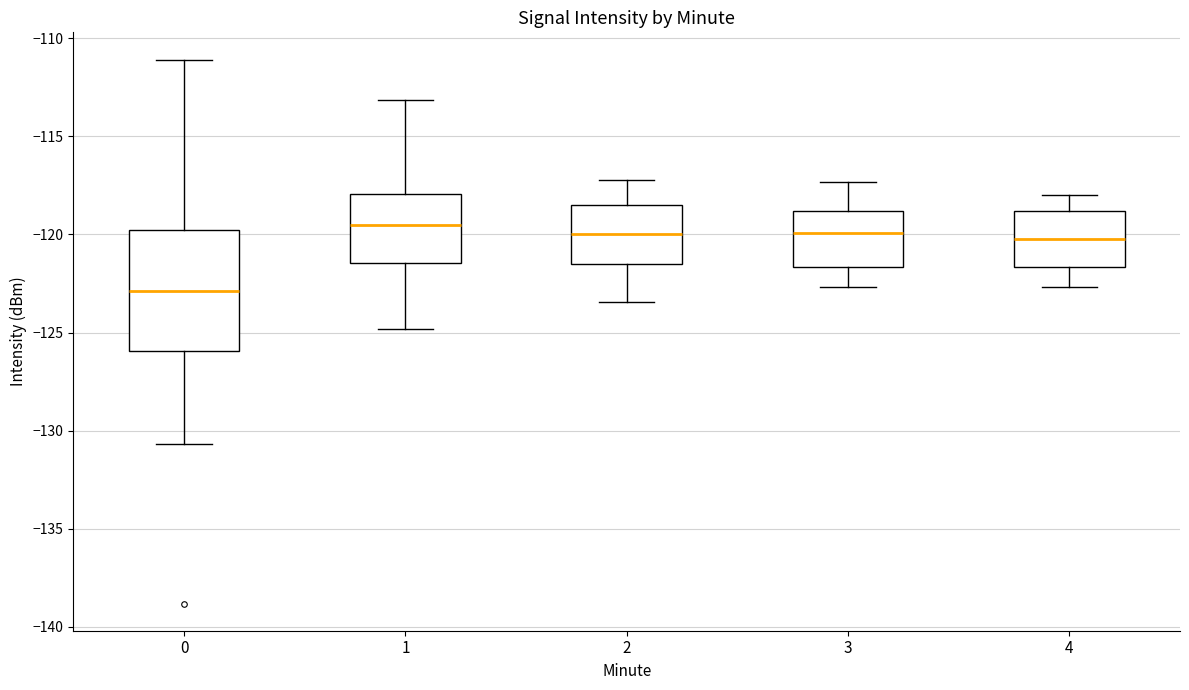

Reading left to right, transcribe this box plot: for each box, give where its median line is, the range the box spans, and where its two whiskers end, as read against the y-axis. The values are not printed on the chart, so give them approximately, as read against the axis.

0: median -123.0, box -126.0 to -120.0, whiskers -130.5 to -111.0
1: median -119.5, box -121.5 to -118.0, whiskers -125.0 to -113.0
2: median -120.0, box -121.5 to -118.5, whiskers -123.5 to -117.0
3: median -120.0, box -121.5 to -119.0, whiskers -122.5 to -117.5
4: median -120.0, box -121.5 to -119.0, whiskers -122.5 to -118.0